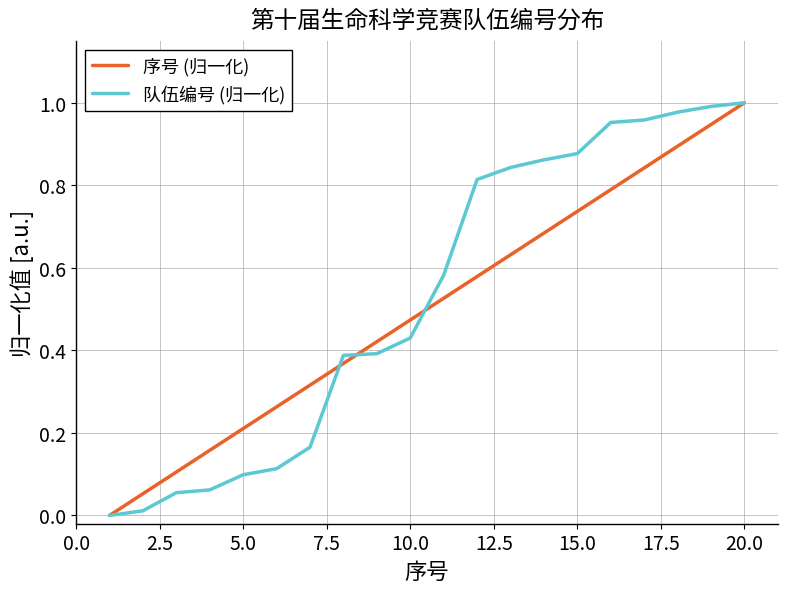

How many lines are shown in the chart?

2